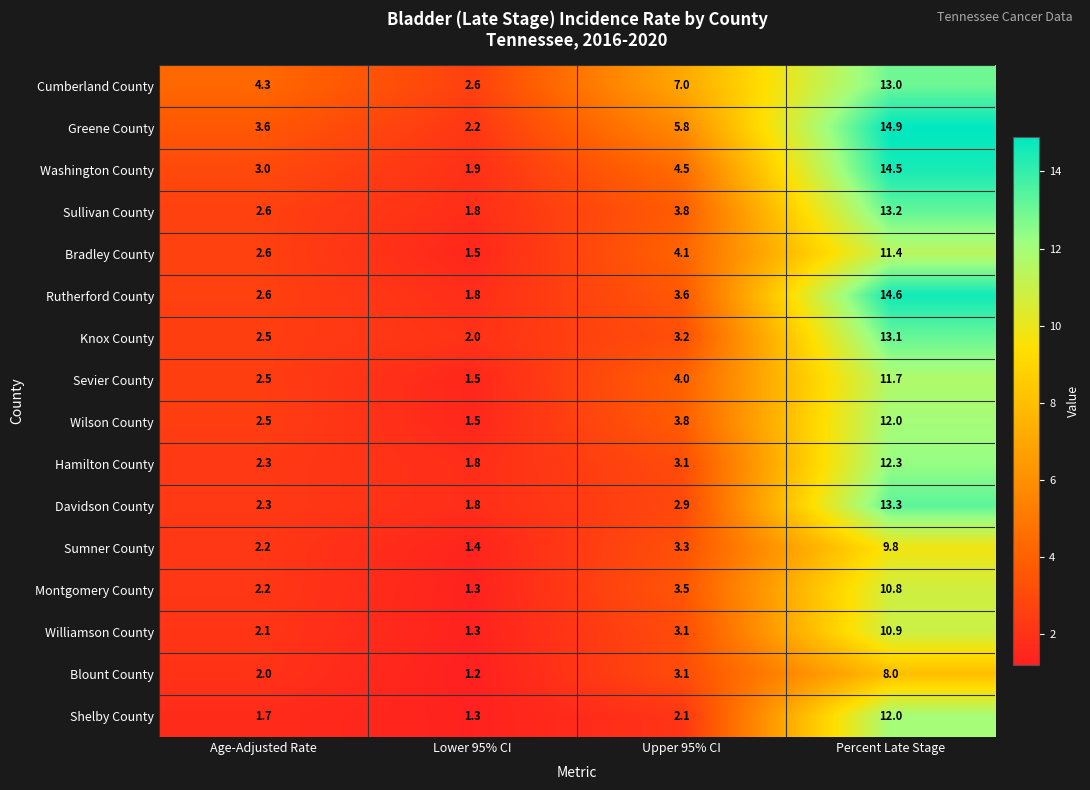

Which series has the widest spread of values?

Rutherford County